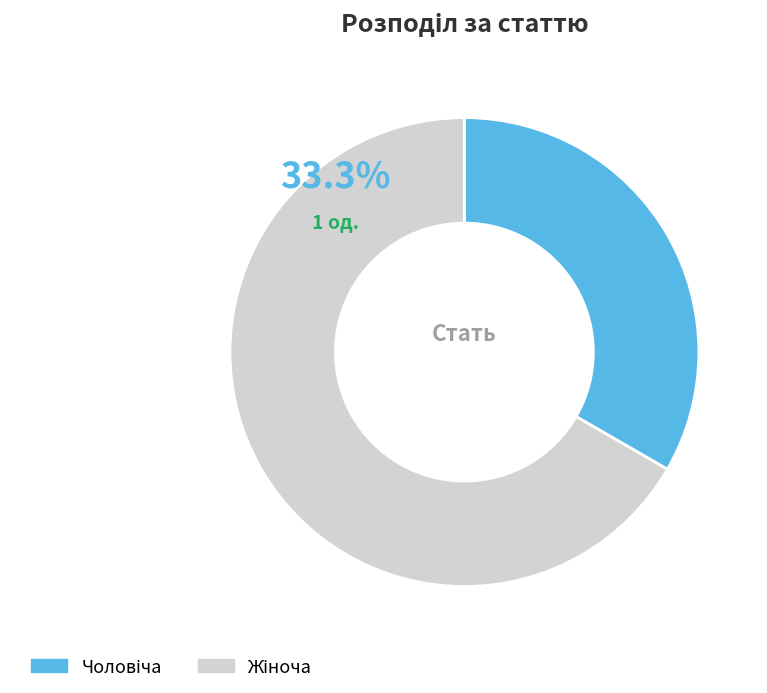

How many slices are in this pie chart?

2